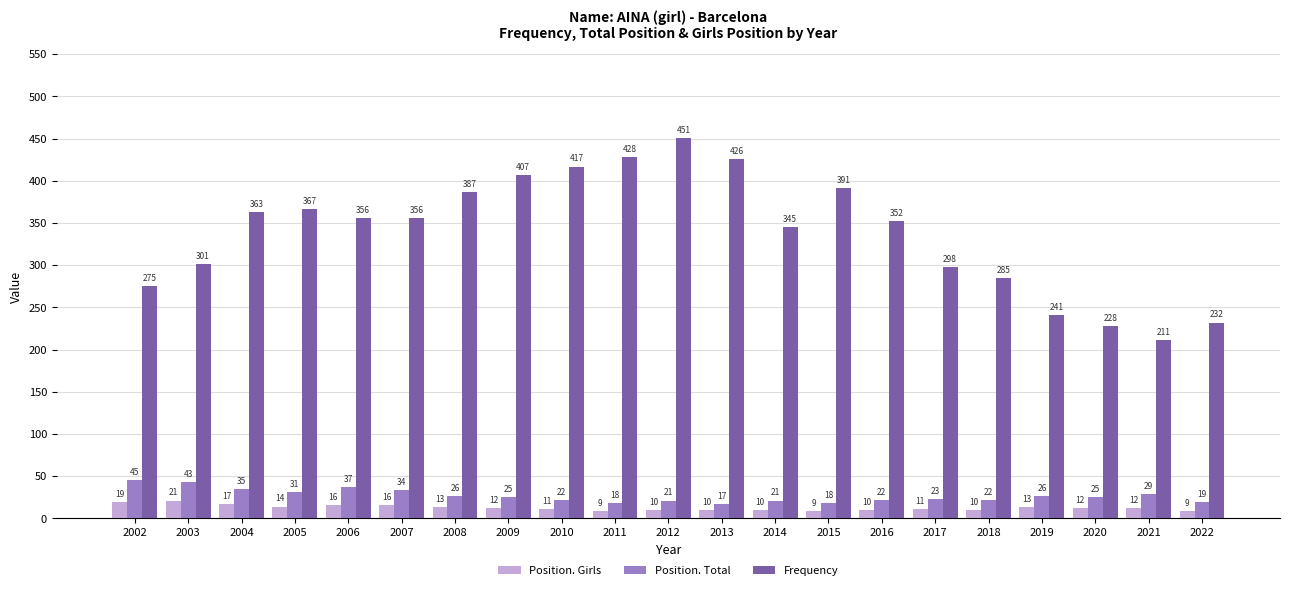

Is it true that Position. Total equals 22 at 2010?

True